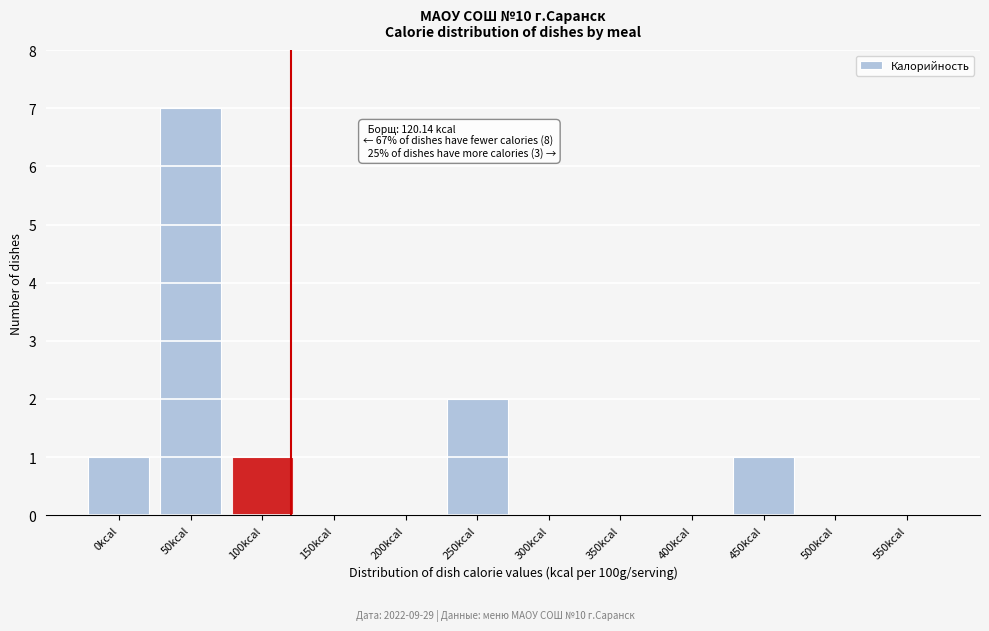

Reading left to right, extract all data points from this chart.

0kcal=1	50kcal=7	100kcal=1	150kcal=0	200kcal=0	250kcal=2	300kcal=0	350kcal=0	400kcal=0	450kcal=1	500kcal=0	550kcal=0